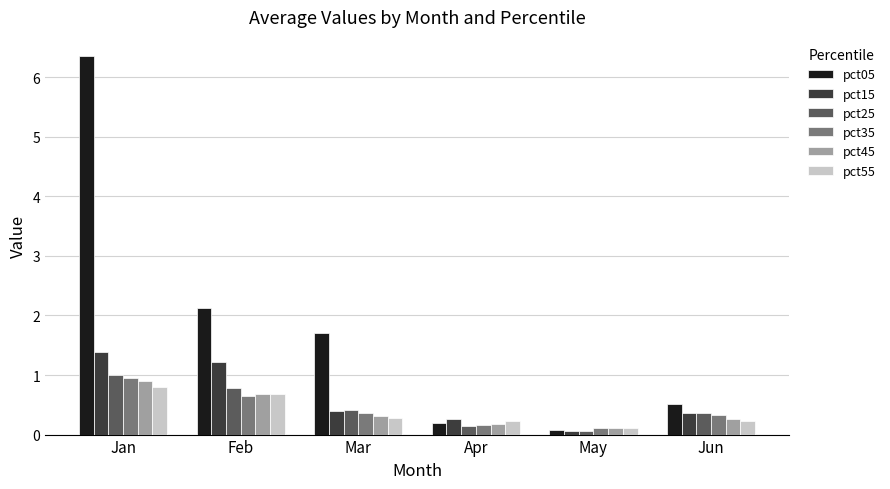

Are the bars horizontal?

No